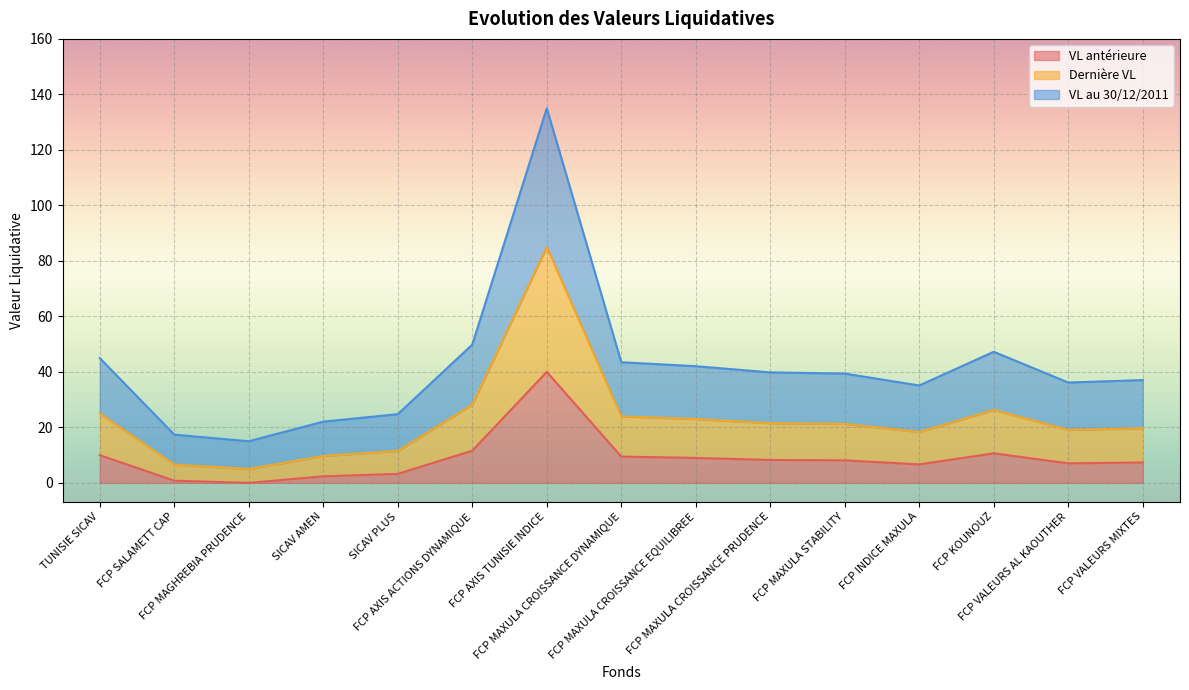

At which category does the chart reach its minimum across all series?

FCP MAGHREBIA PRUDENCE